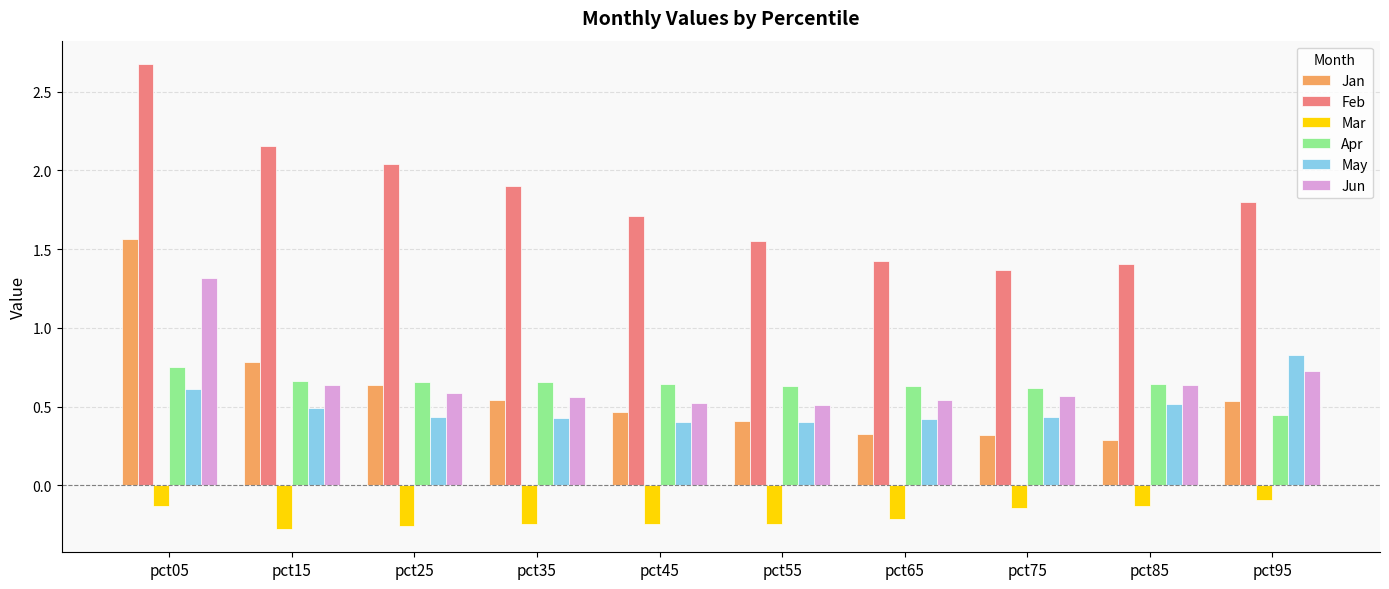

The Apr series shows 0.4 at pct95. True or false?

True